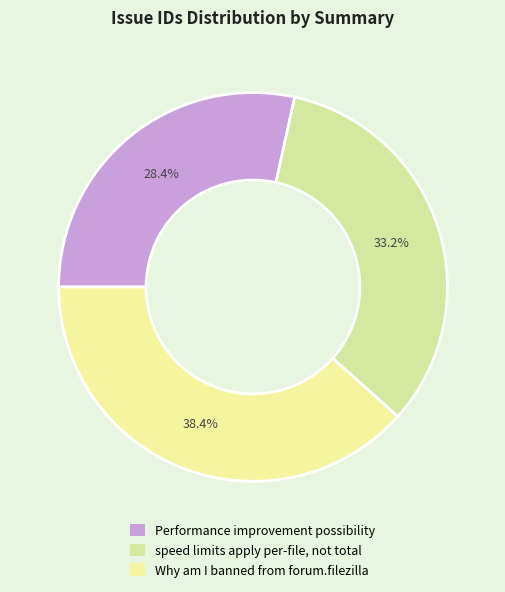

To the nearest percent, what percentage of the pie is Why am I banned from forum.filezilla?

38%